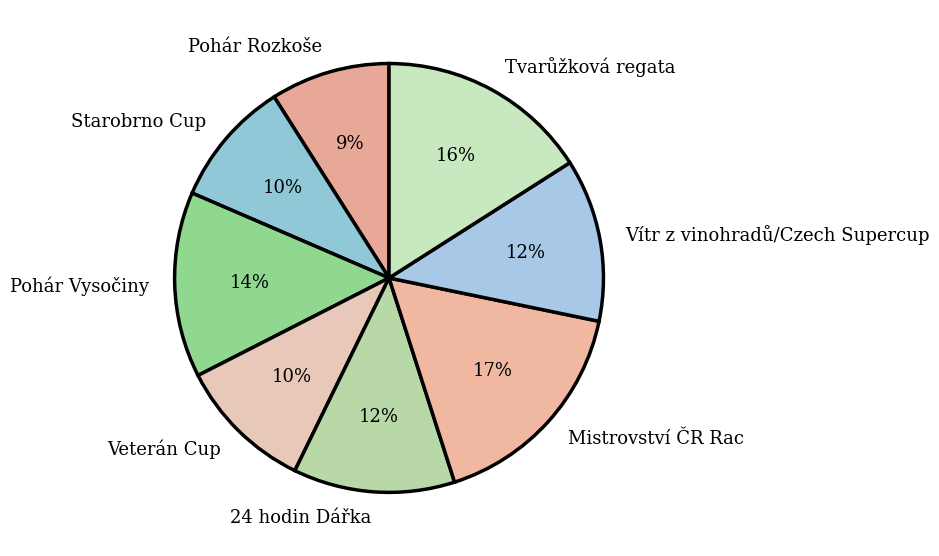

What percentage is the Starobrno Cup slice, to the nearest percent?

10%